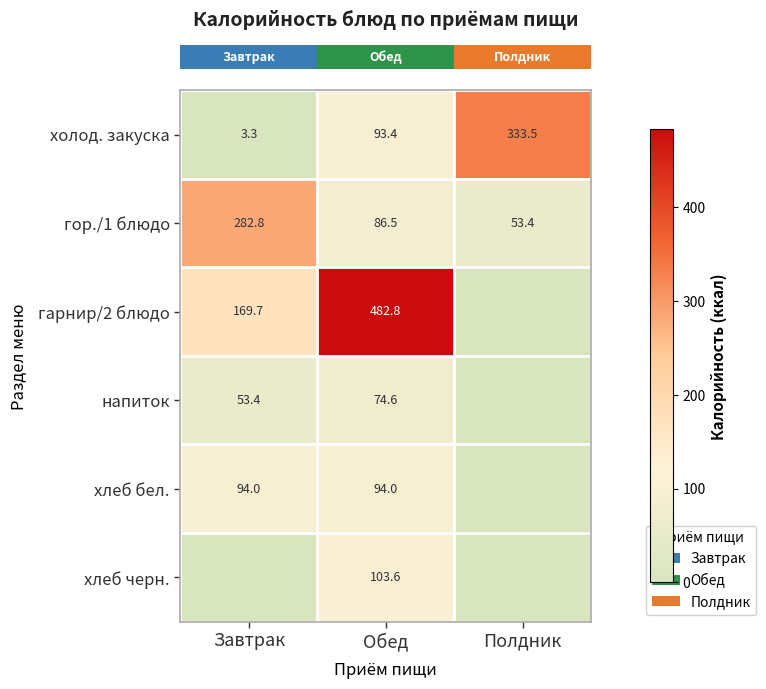

At how many categories does at least one series exceed 205?

3